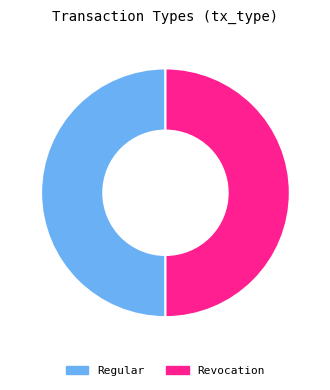

What is the ratio of the value at Revocation to the value at Regular?

1.0